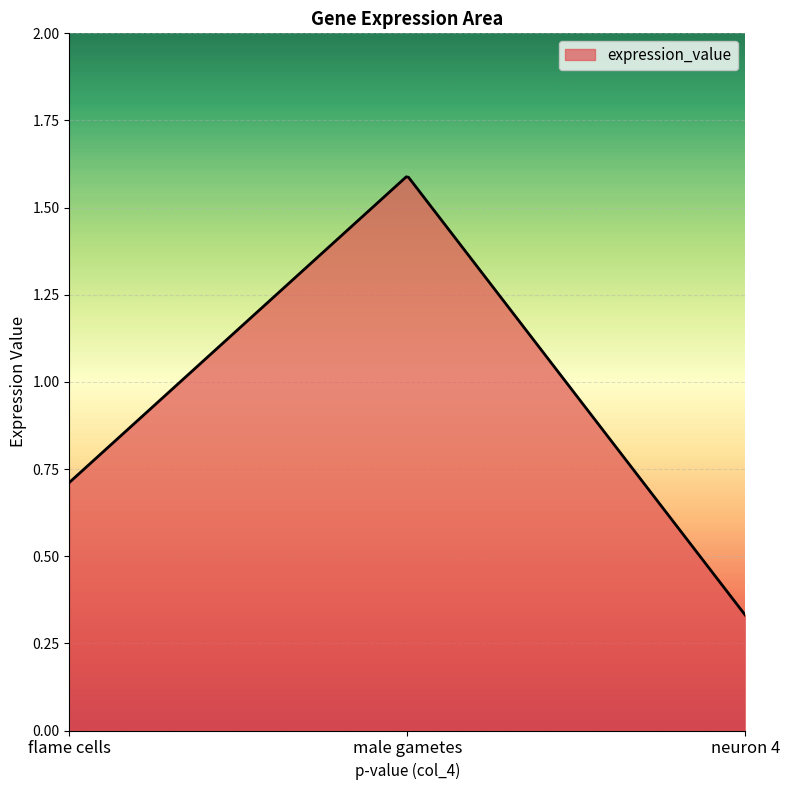

Which label corresponds to the largest value in the chart?

male gametes